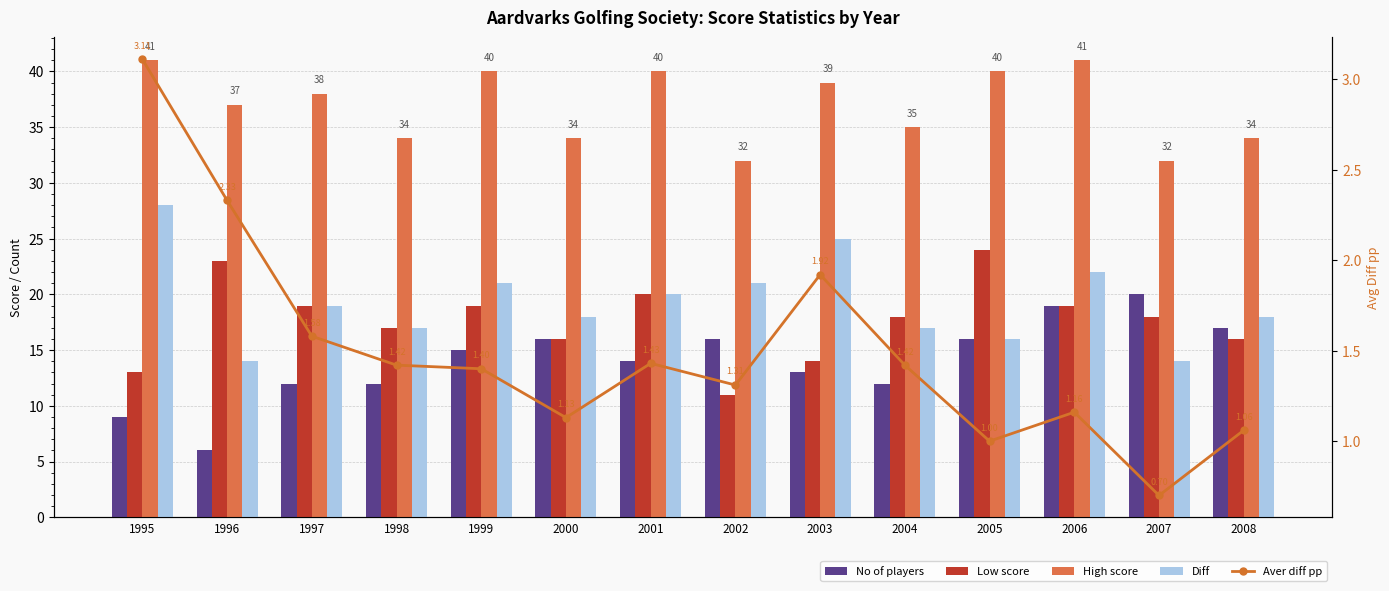

Rank the categories by No of players value from highest to lowest.

2007, 2006, 2008, 2000, 2002, 2005, 1999, 2001, 2003, 1997, 1998, 2004, 1995, 1996